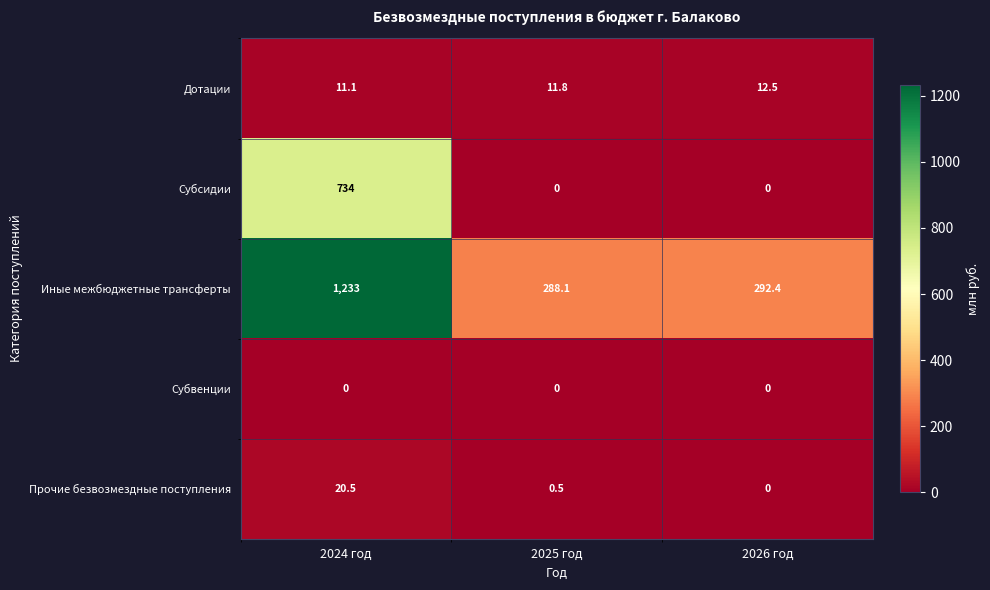

How many data points does each series have?

3